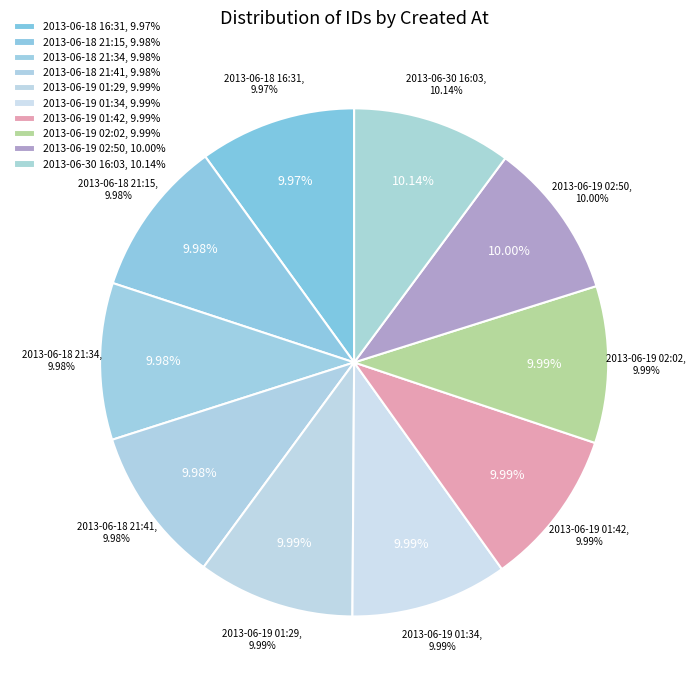

Count the number of slices in the pie.

10